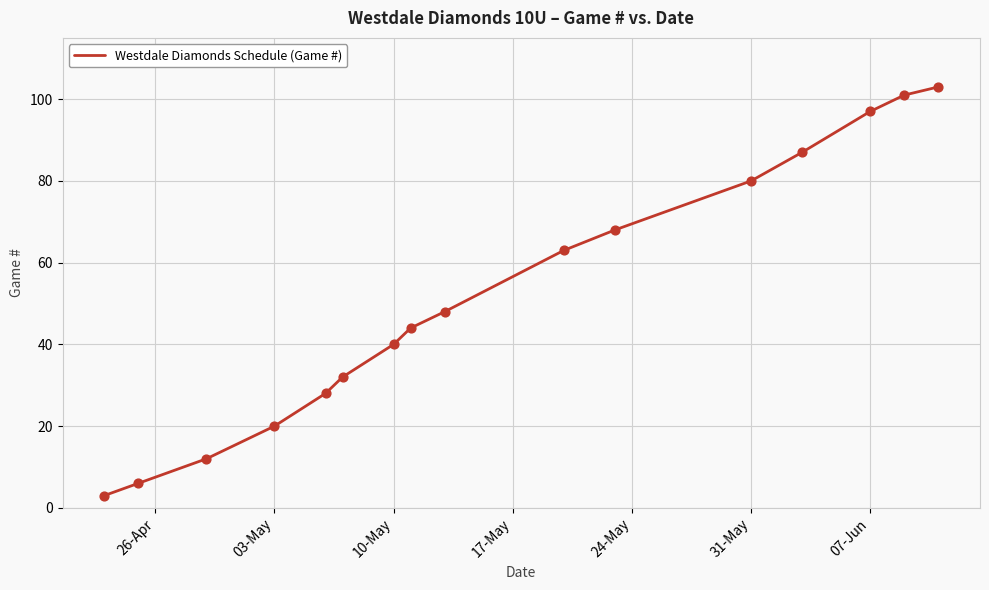

What is the maximum value shown in the chart?

103